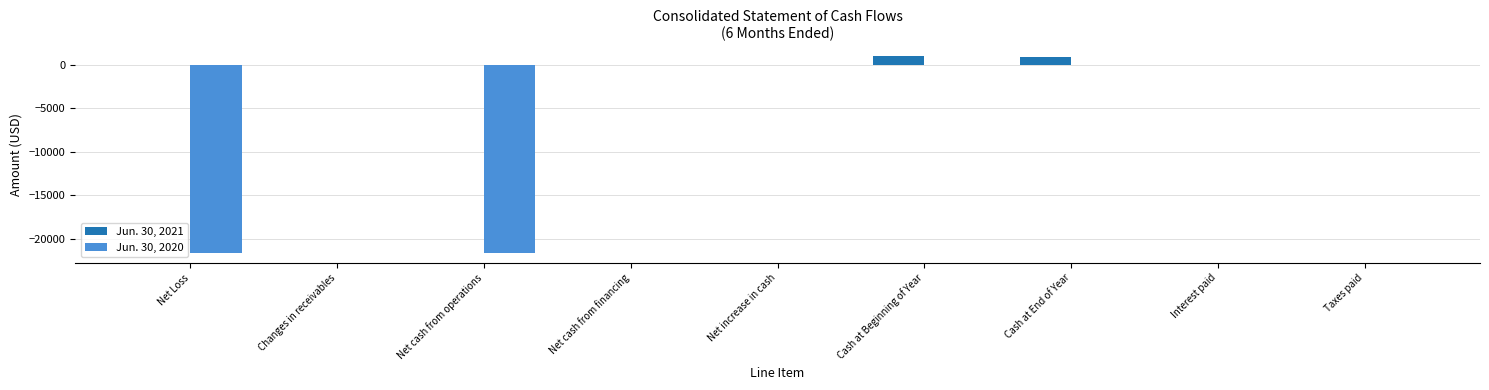

What is the sum of all Jun. 30, 2020 values?

-43216